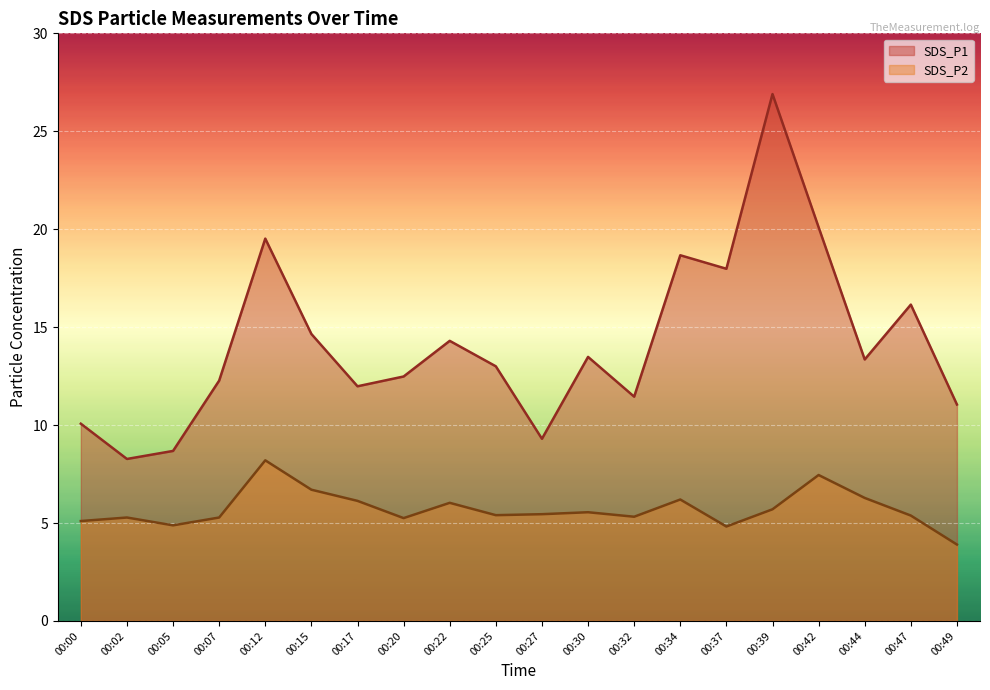

At 00:17, list the series in order from smallest to largest.

SDS_P2, SDS_P1